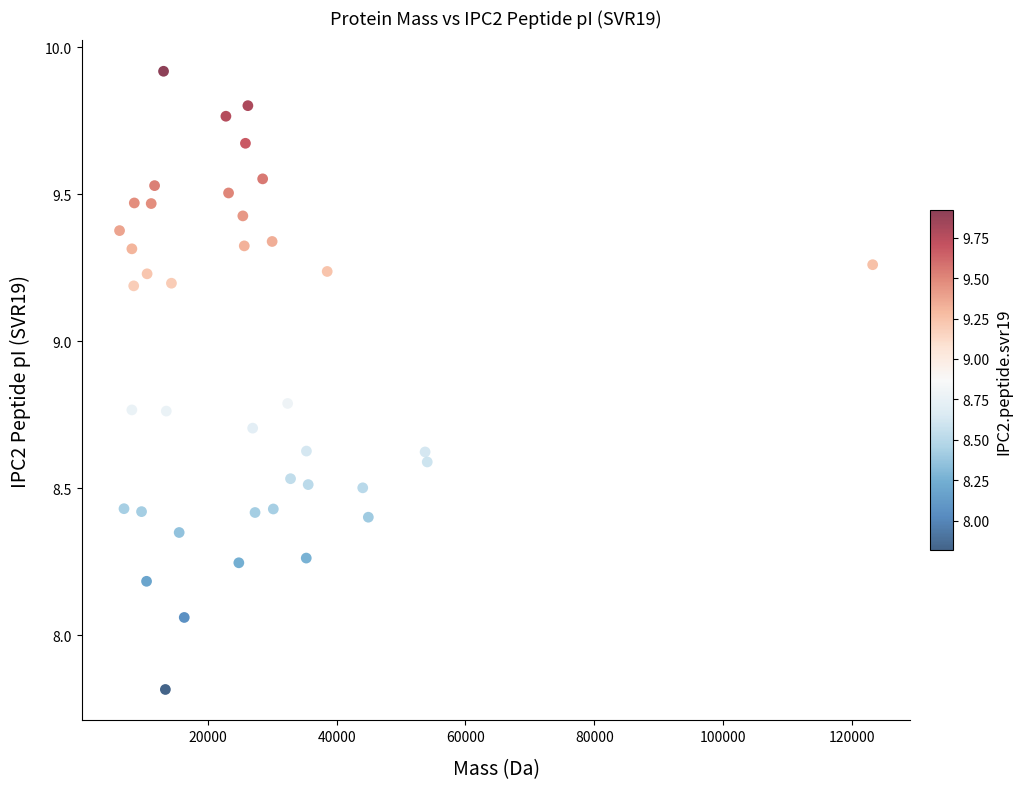

What is the range of Y values (max minus min)?

2.1